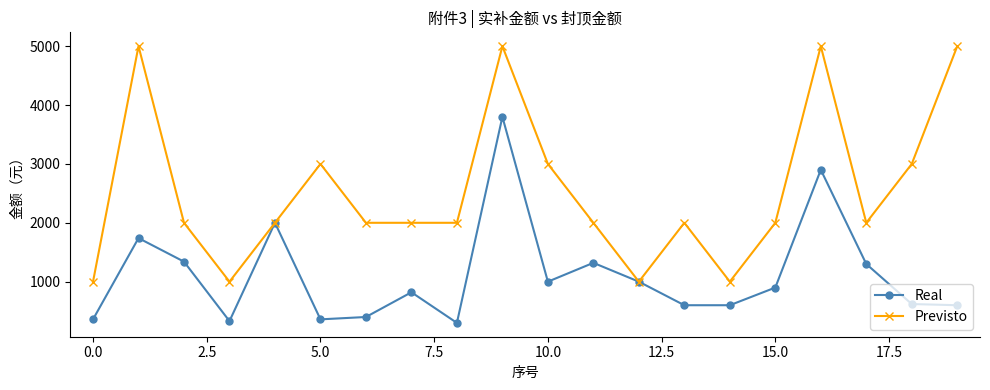

Rank the series by their average value, from highest to lowest.

Previsto, Real